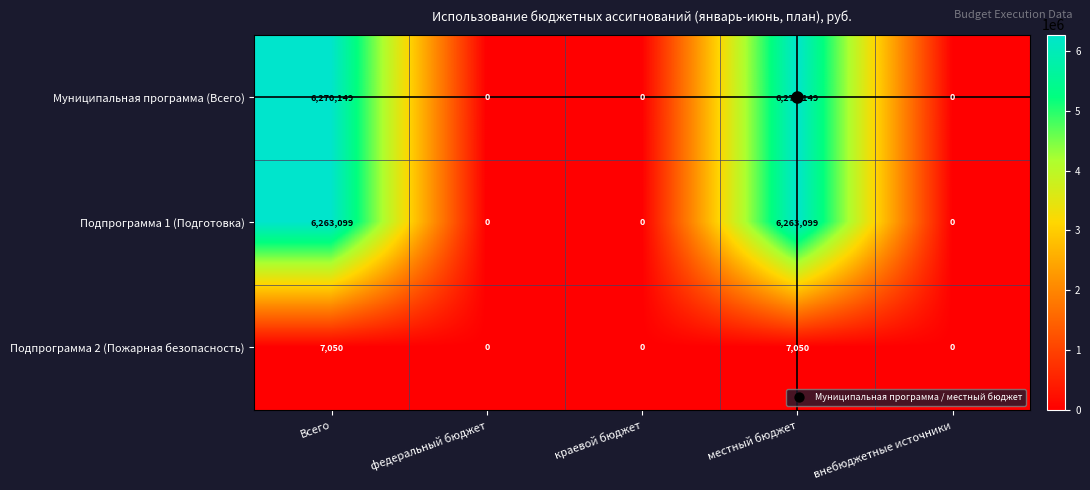

What is the difference between the highest and lowest values at местный бюджет?

6263099